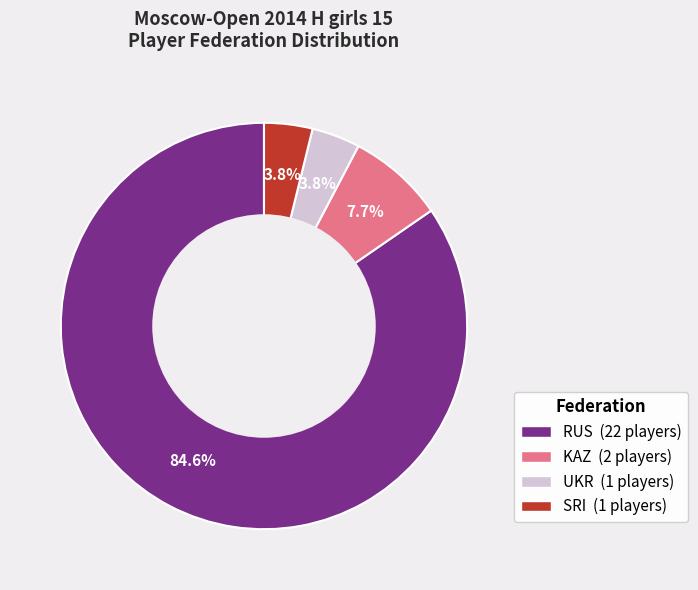

To the nearest percent, what is the difference between the UKR and RUS slice percentages?

81%